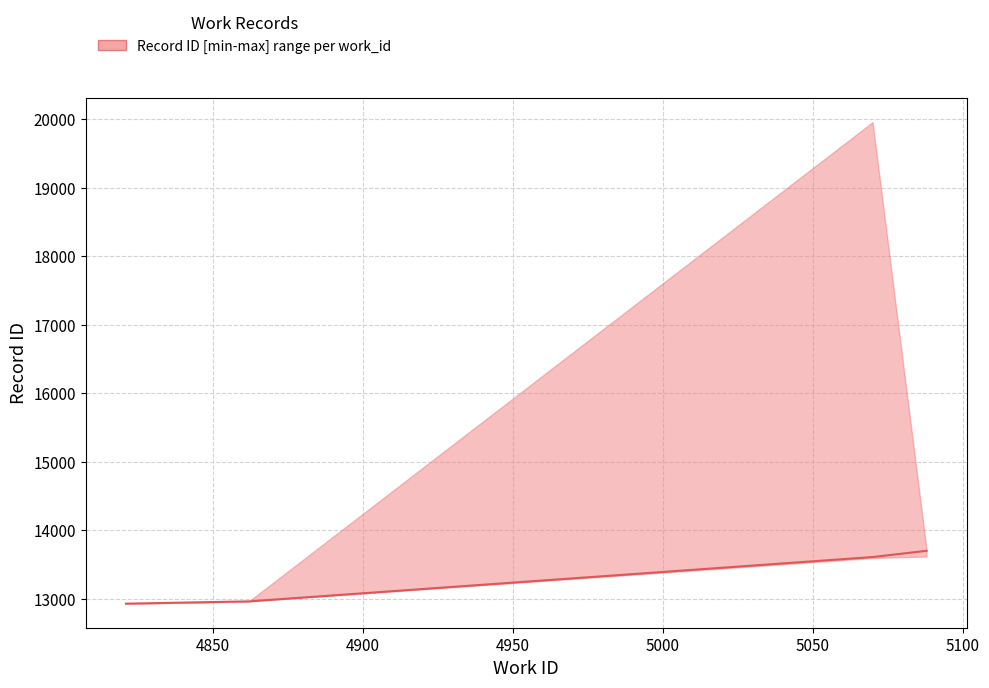

What is the difference between the maximum and minimum values?

771.5